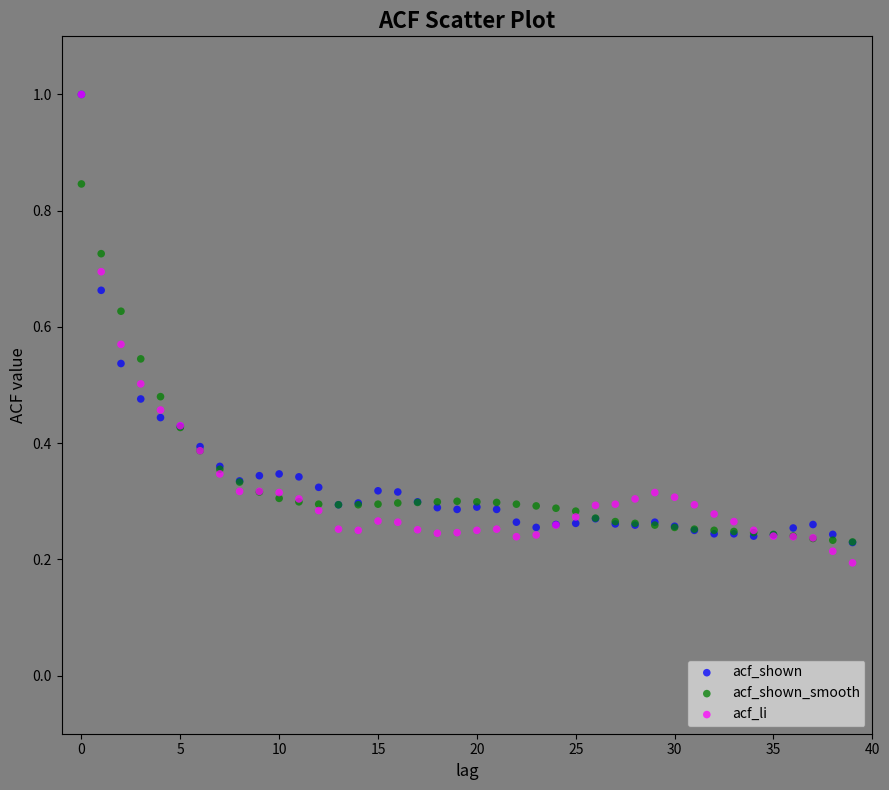

Which series has the widest spread of Y values?

acf_li